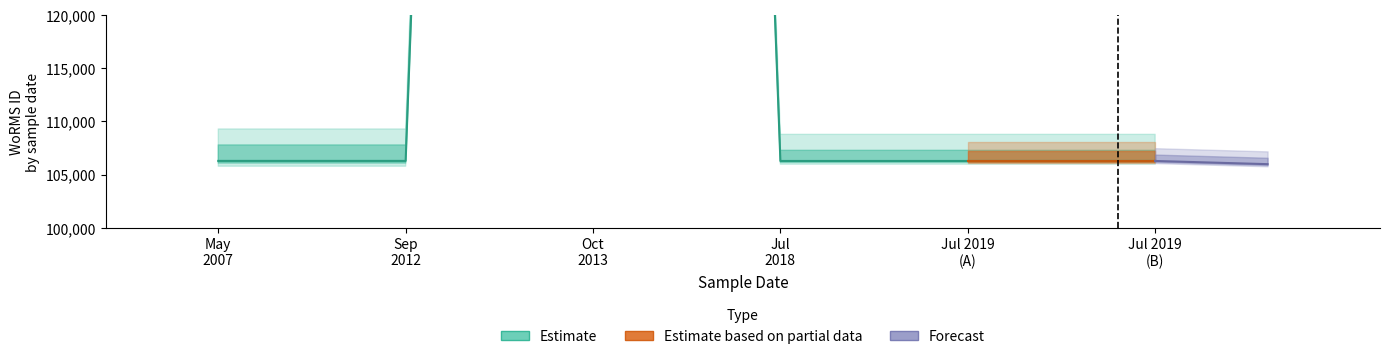

How many categories are shown in the chart?

6